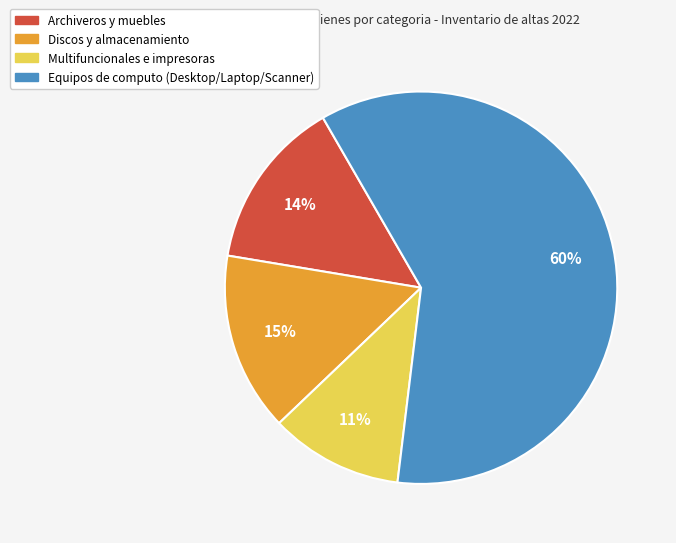

How many slices are in this pie chart?

4